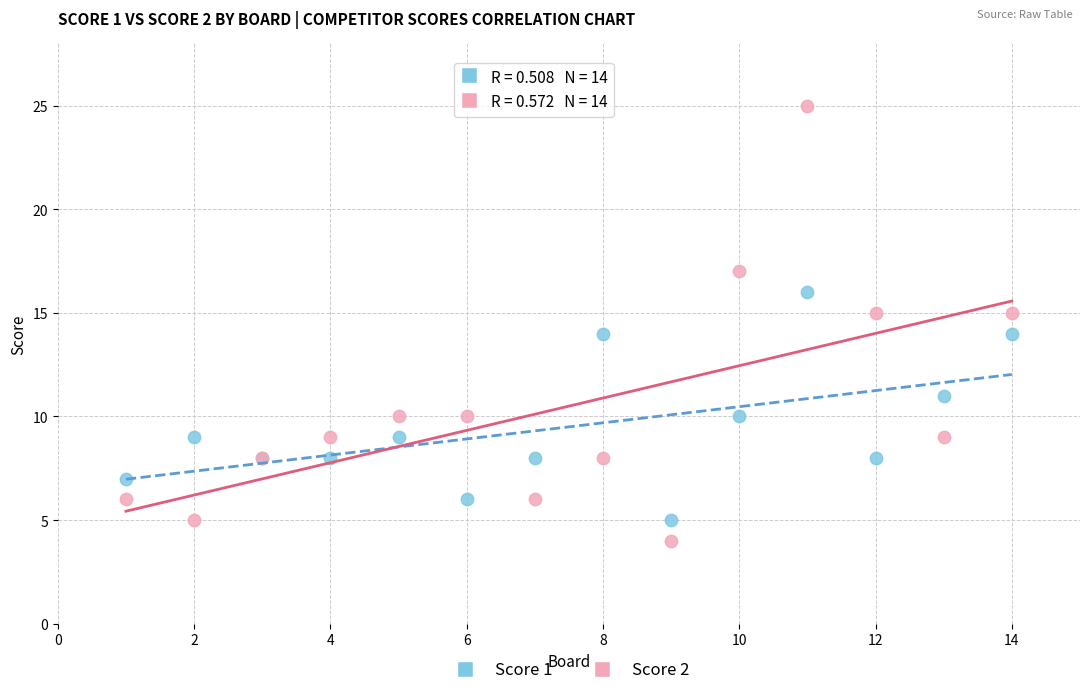

Which series contains the highest Y value?

Score 2